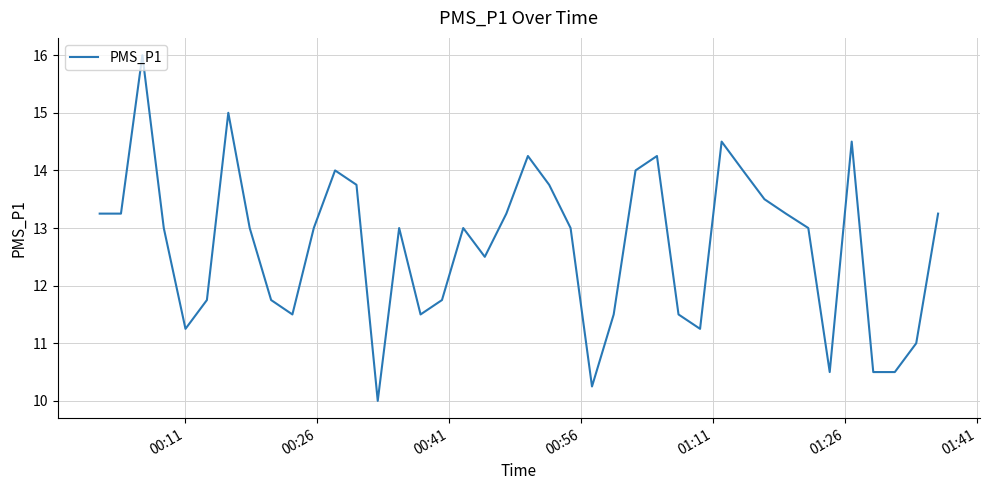

How many lines are shown in the chart?

1